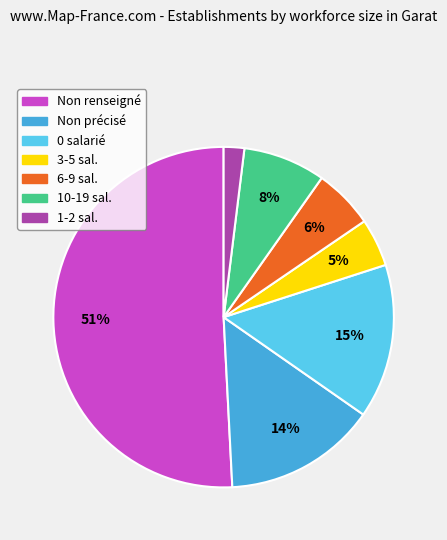

To the nearest percent, what is the difference between the largest and smallest slice percentages?

49%